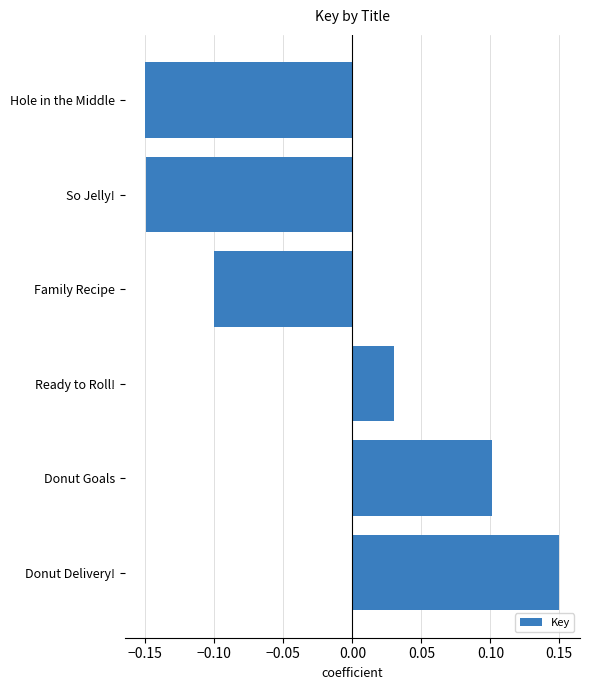

What is the difference between the second highest and minimum values?

0.3